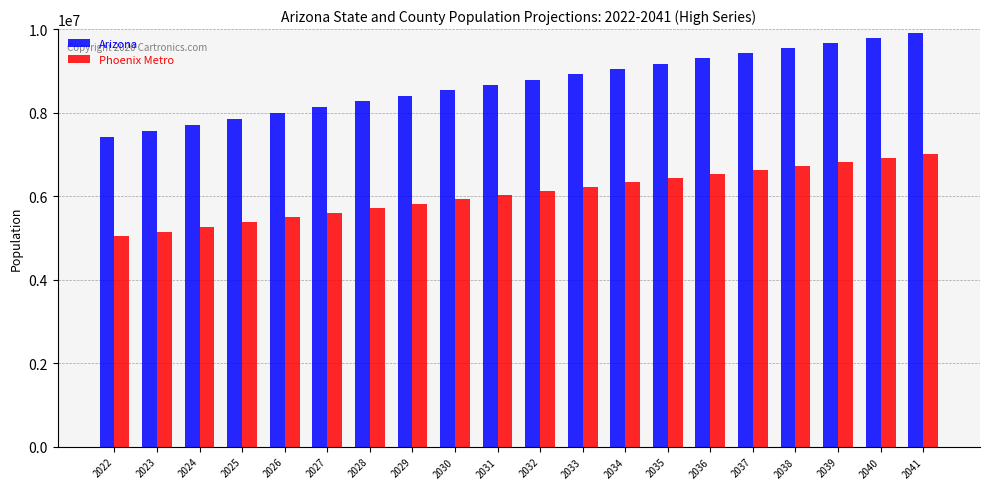

Rank the series by their average value, from highest to lowest.

Arizona, Phoenix Metro